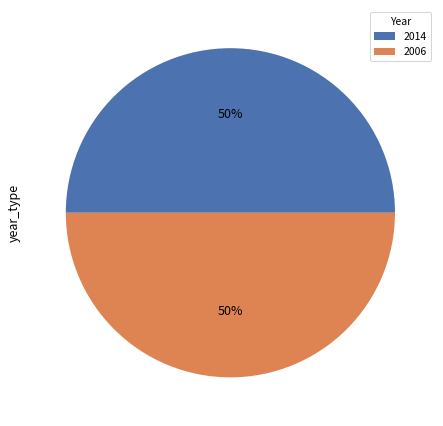

What percentage is the 2006 slice, to the nearest percent?

50%